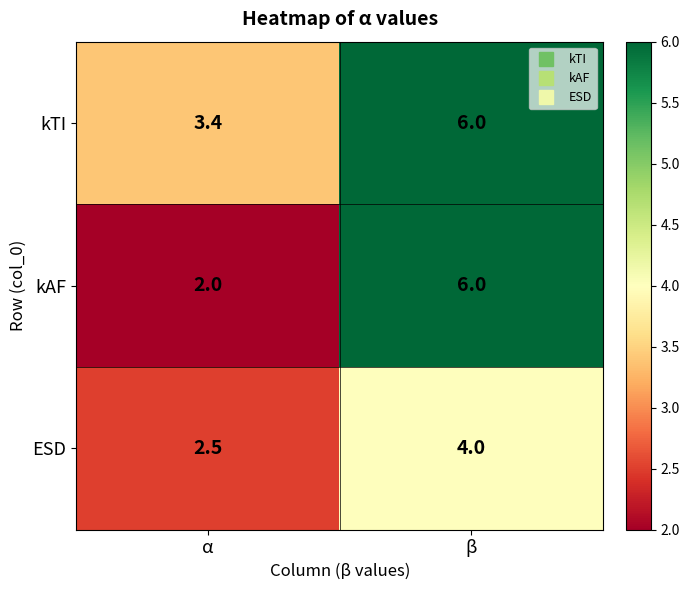

What is the minimum value for kTI?

3.4